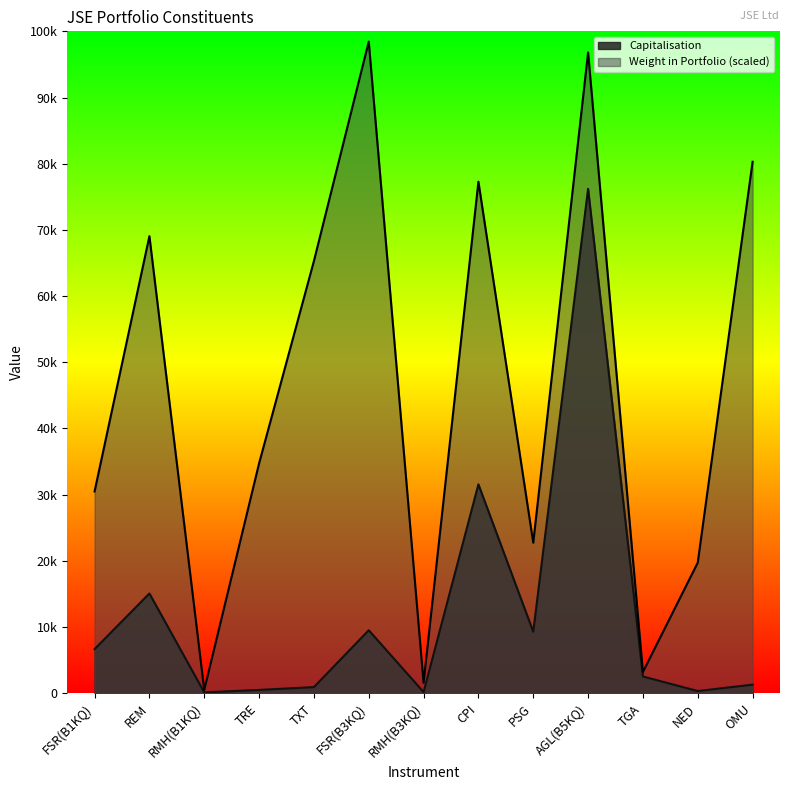

The value of Capitalisation at FSR(B3KQ) is 9499.4. True or false?

True